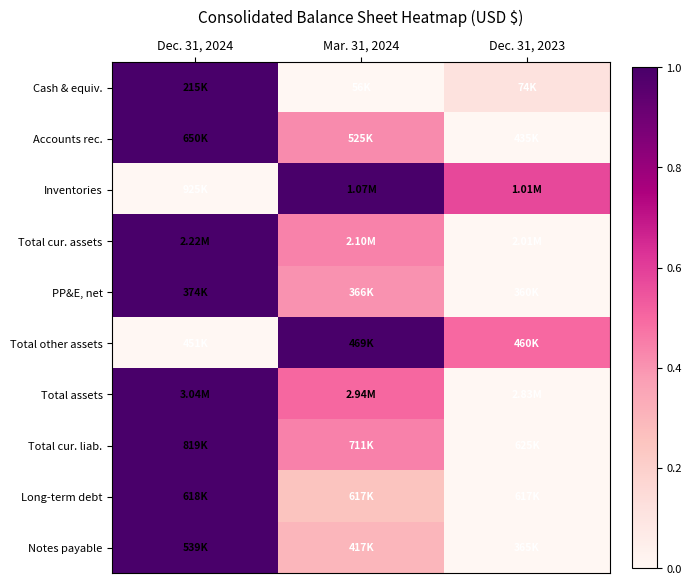

Reading right to left, what are all the values shown in this chart?

Cash & equiv.: Dec. 31, 2023=0.1	Mar. 31, 2024=0.0	Dec. 31, 2024=1.0
Accounts rec.: Dec. 31, 2023=0.0	Mar. 31, 2024=0.4	Dec. 31, 2024=1.0
Inventories: Dec. 31, 2023=0.6	Mar. 31, 2024=1.0	Dec. 31, 2024=0.0
Total cur. assets: Dec. 31, 2023=0.0	Mar. 31, 2024=0.4	Dec. 31, 2024=1.0
PP&E, net: Dec. 31, 2023=0.0	Mar. 31, 2024=0.4	Dec. 31, 2024=1.0
Total other assets: Dec. 31, 2023=0.5	Mar. 31, 2024=1.0	Dec. 31, 2024=0.0
Total assets: Dec. 31, 2023=0.0	Mar. 31, 2024=0.5	Dec. 31, 2024=1.0
Total cur. liab.: Dec. 31, 2023=0.0	Mar. 31, 2024=0.4	Dec. 31, 2024=1.0
Long-term debt: Dec. 31, 2023=0.0	Mar. 31, 2024=0.3	Dec. 31, 2024=1.0
Notes payable: Dec. 31, 2023=0.0	Mar. 31, 2024=0.3	Dec. 31, 2024=1.0